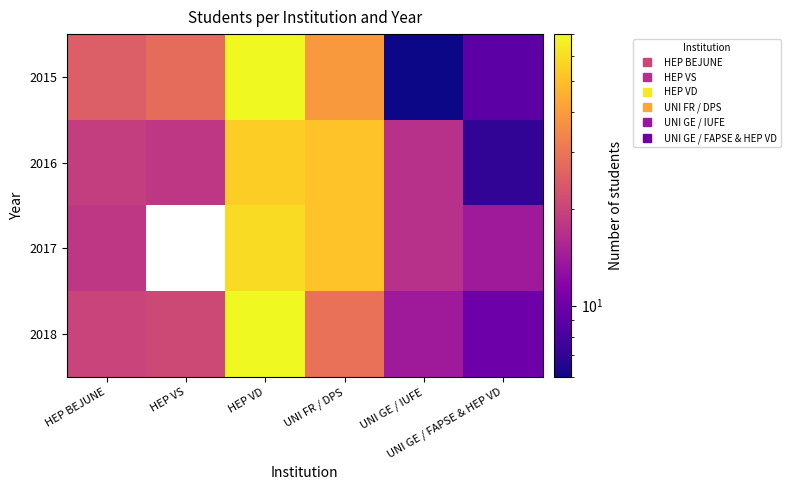

At HEP VD, list the series in order from smallest to largest.

2016, 2017, 2015, 2018